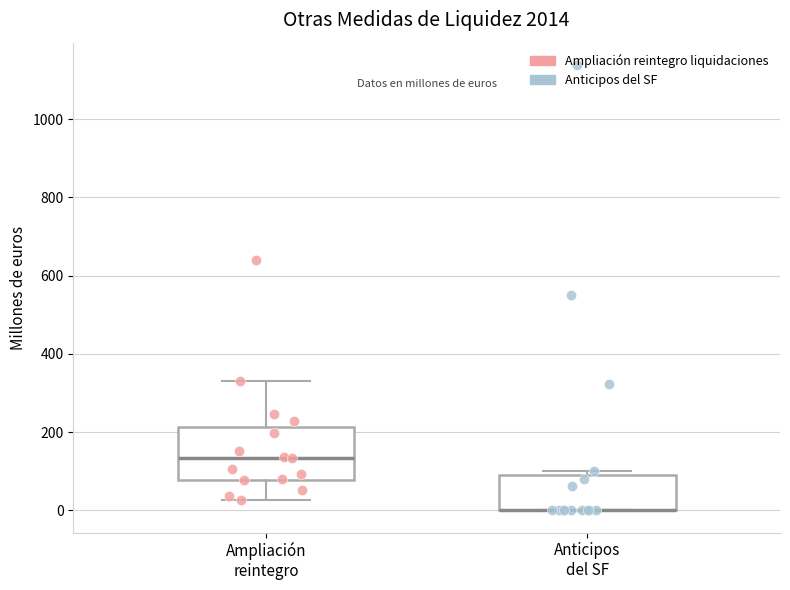

Reading left to right, read every box against the y-axis: the position of its median line, the range the box covers, and the ends of its whiskers. The values are not printed on the chart, so give them approximately, as read against the axis.

Ampliación reintegro: median 140, box 80 to 220, whiskers 20 to 340
Anticipos del SF: median 0 (drawn on the box's lower edge), box 0 to 100, whiskers 0 to 100 (just above the box's upper edge)